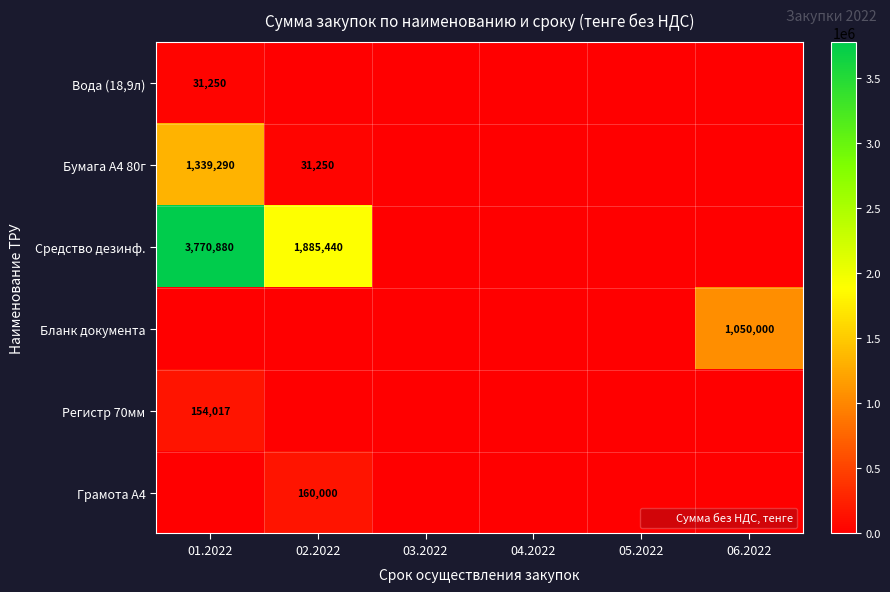

Is it true that Регистр 70мм equals -60835 at 04.2022?

False